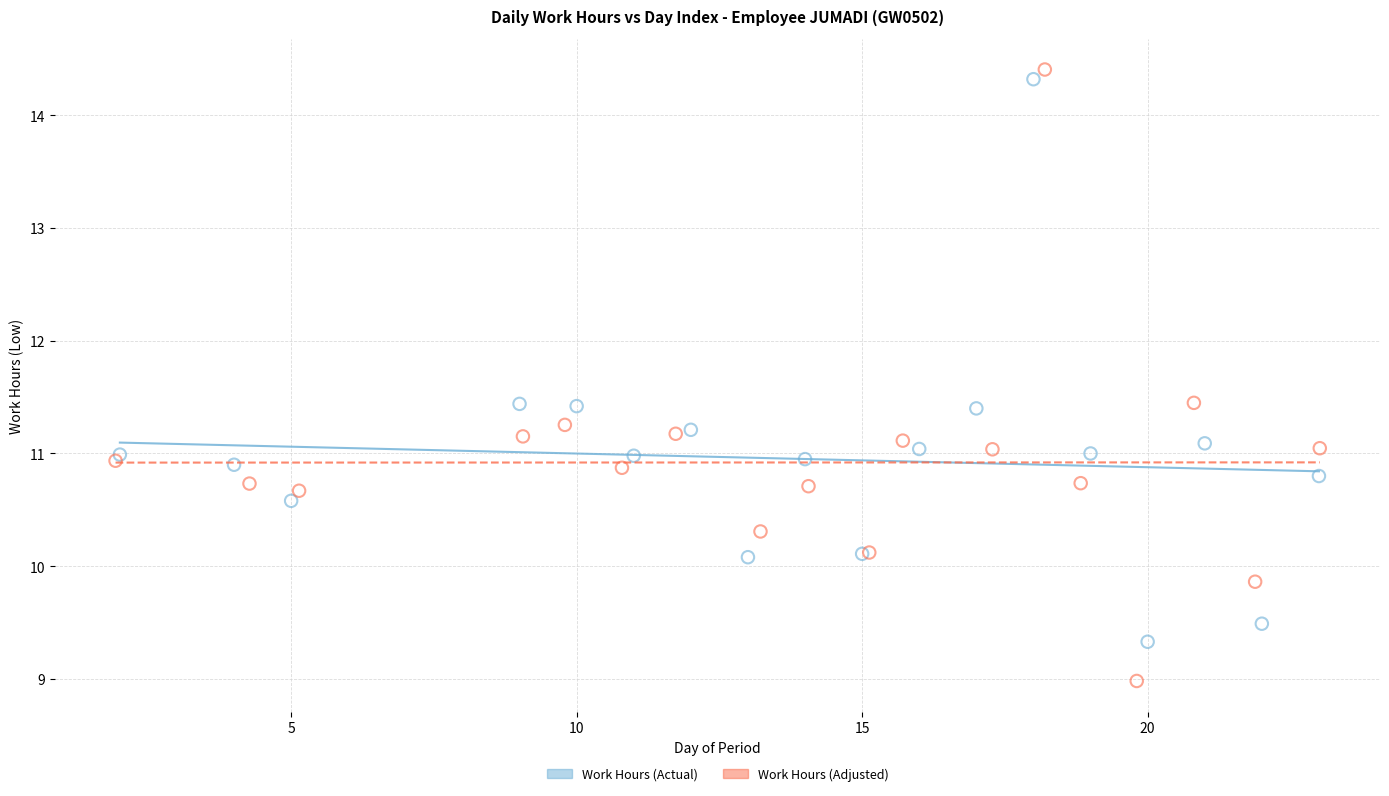

Which series reaches the minimum Y coordinate?

Work Hours (Adjusted)